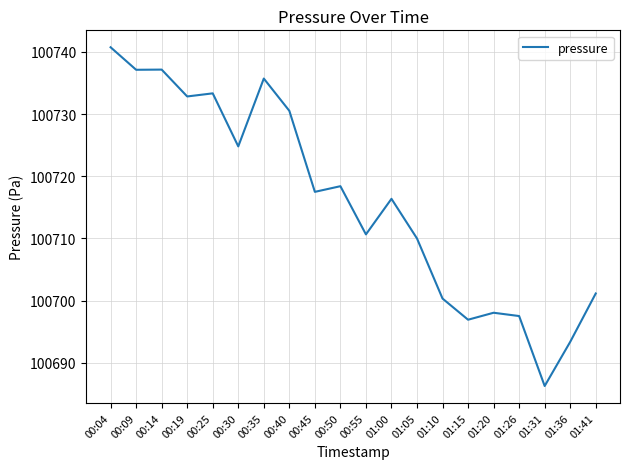

The chart shows a value of 100737.2 at 00:14. True or false?

True